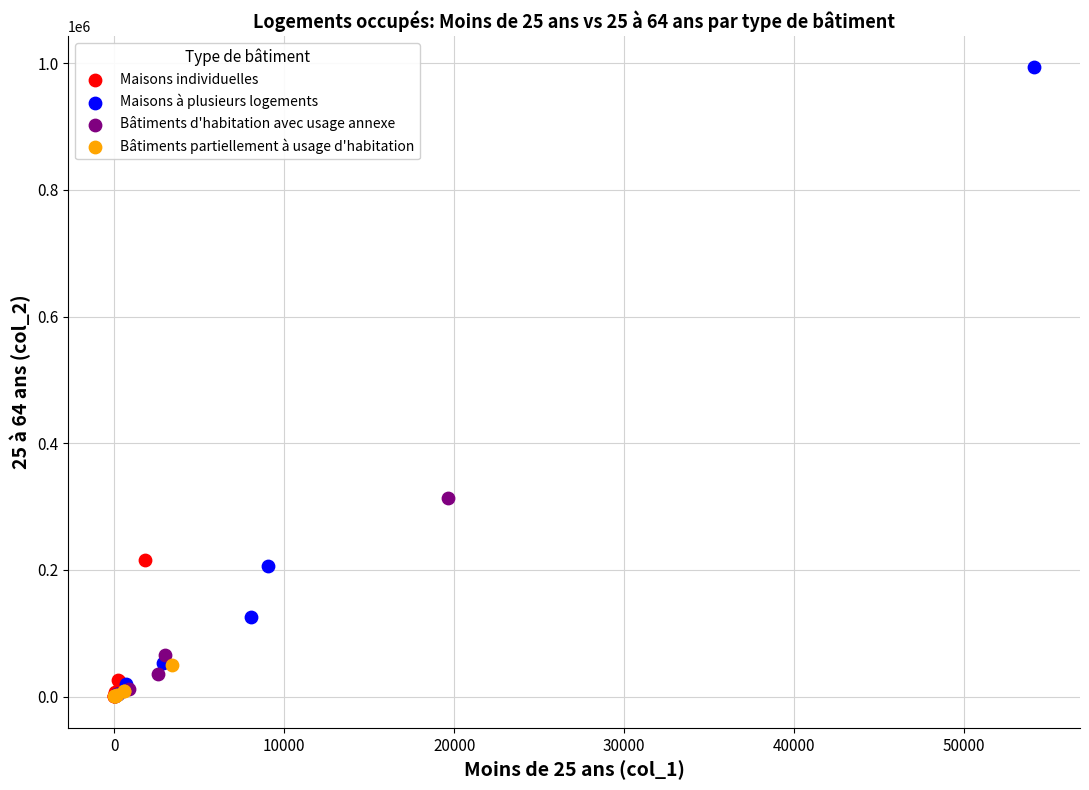

Which series contains the highest Y value?

Maisons à plusieurs logements